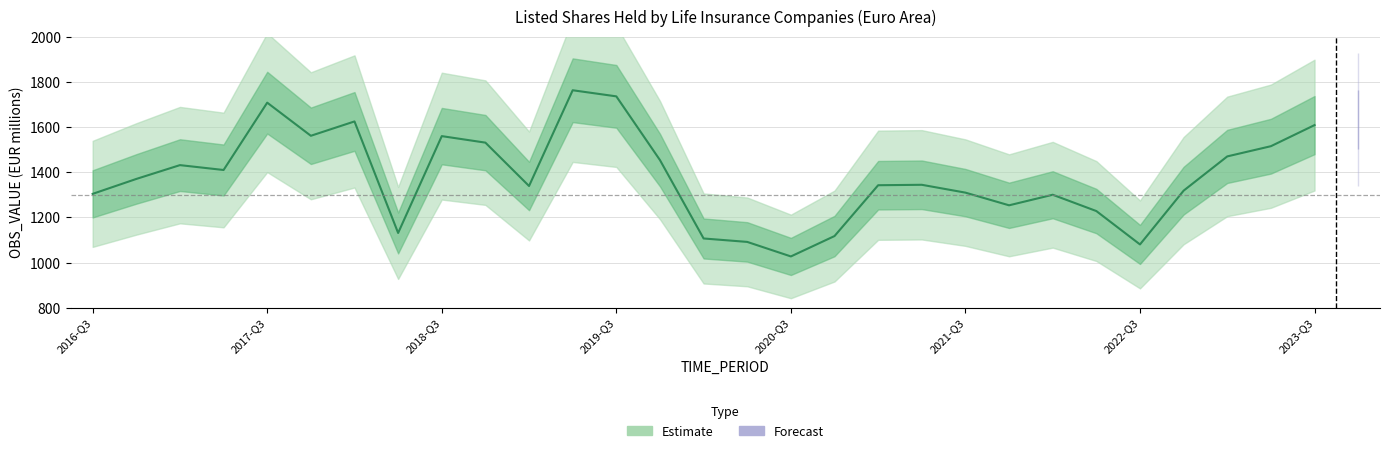

What is the smallest value displayed?

1026.9